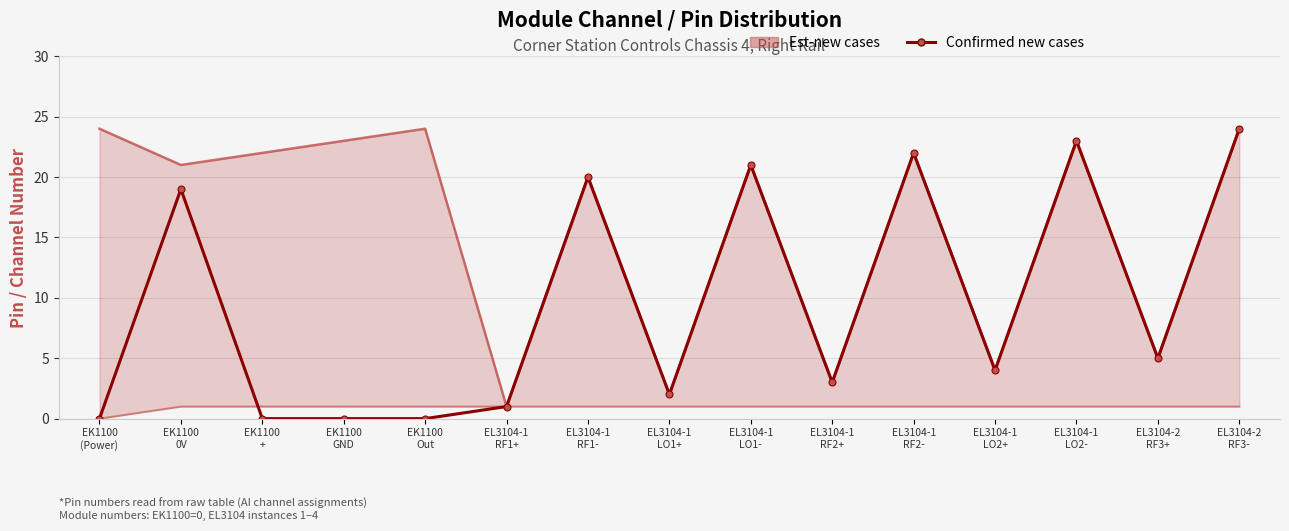

The value at EL3104-1
LO1+ is 1. True or false?

False